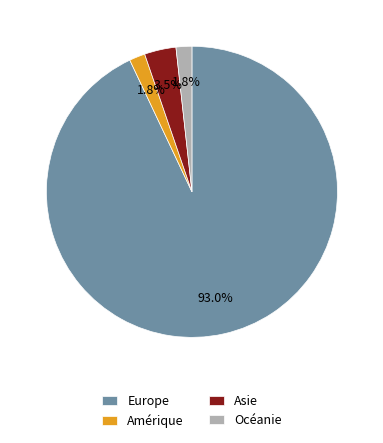

Do Océanie and Asie together represent more than half of the pie?

No